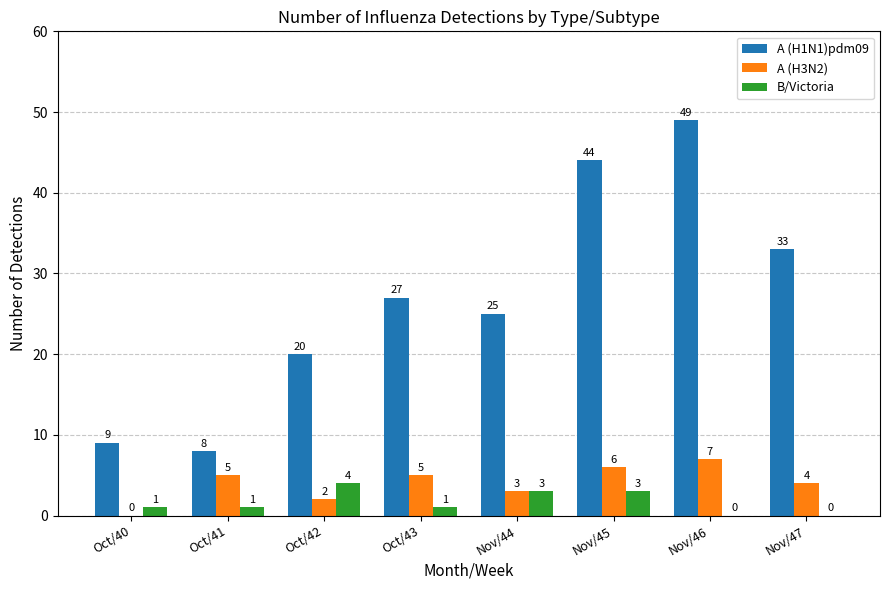

How many distinct data groups are displayed?

3